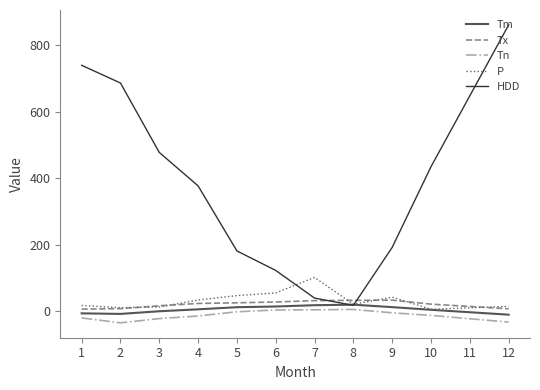

What is the greatest value displayed?

861.0